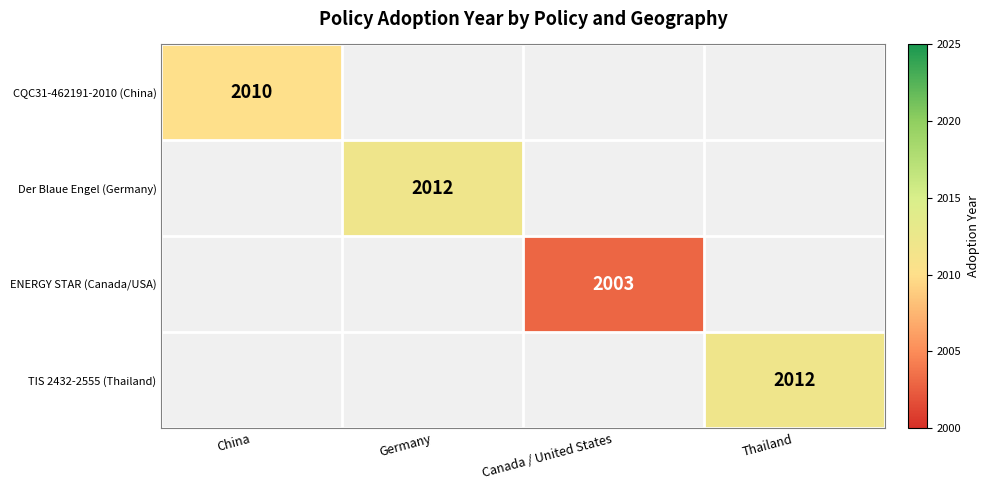

True or false: TIS 2432-2555 (Thailand) has a value of 964 at Thailand.

False